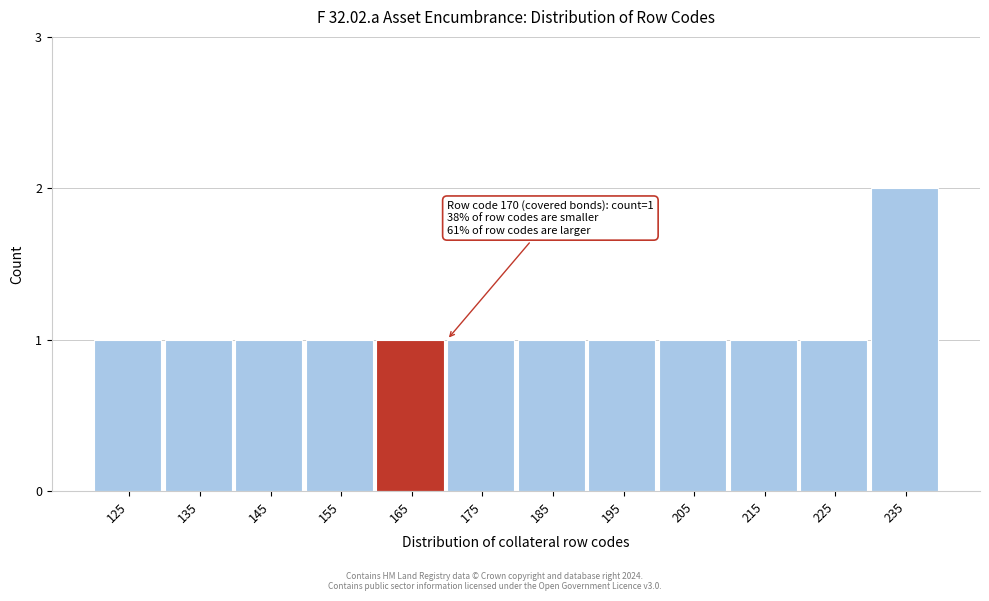

Reading right to left, what are all the values shown in this chart?

235=2	225=1	215=1	205=1	195=1	185=1	175=1	165=1	155=1	145=1	135=1	125=1